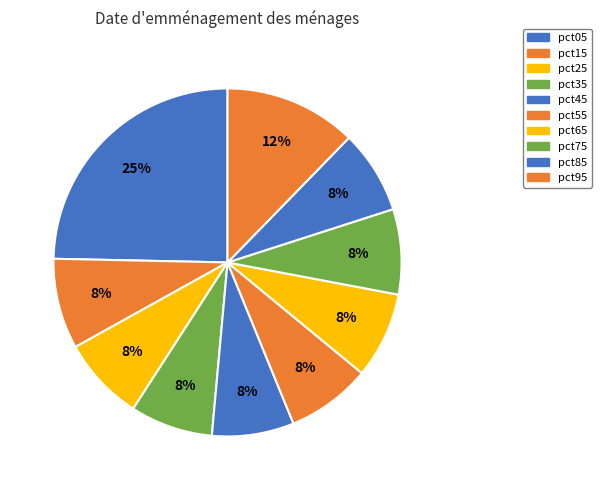

How many slices are in this pie chart?

10